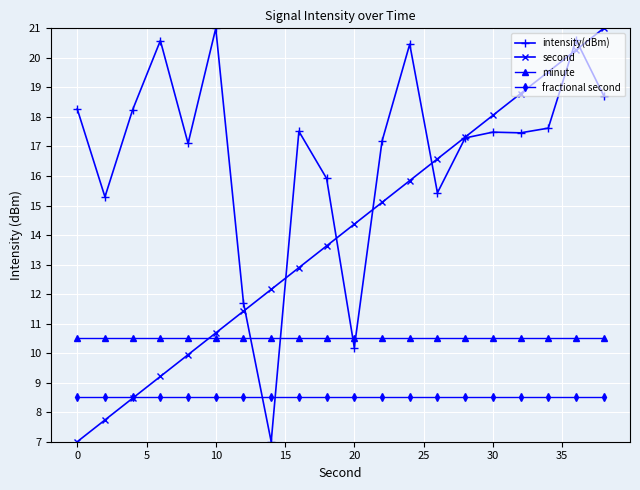

True or false: fractional second and minute cross at least once.

False